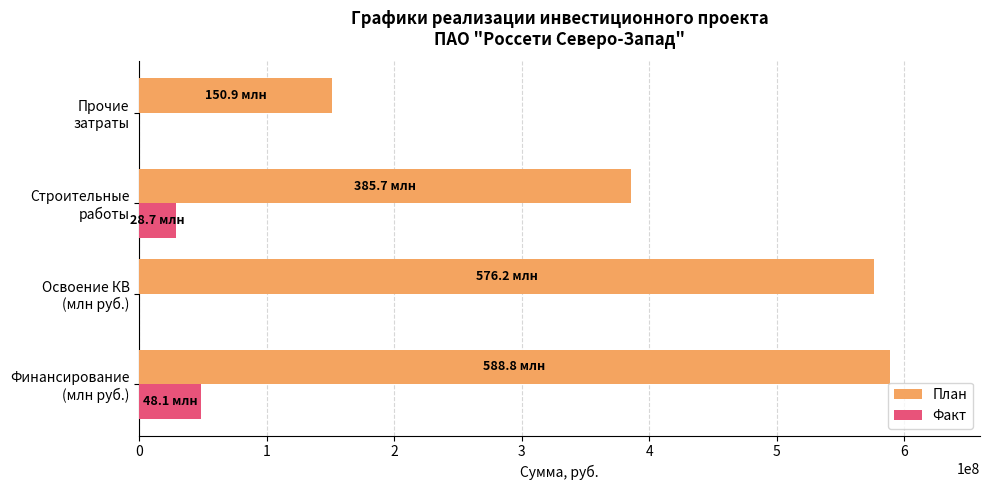

What is the maximum value for Факт?

48070103